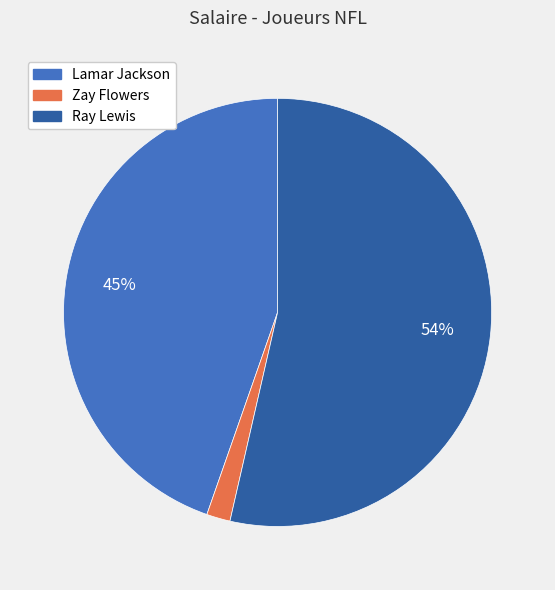

How many slices are in this pie chart?

3